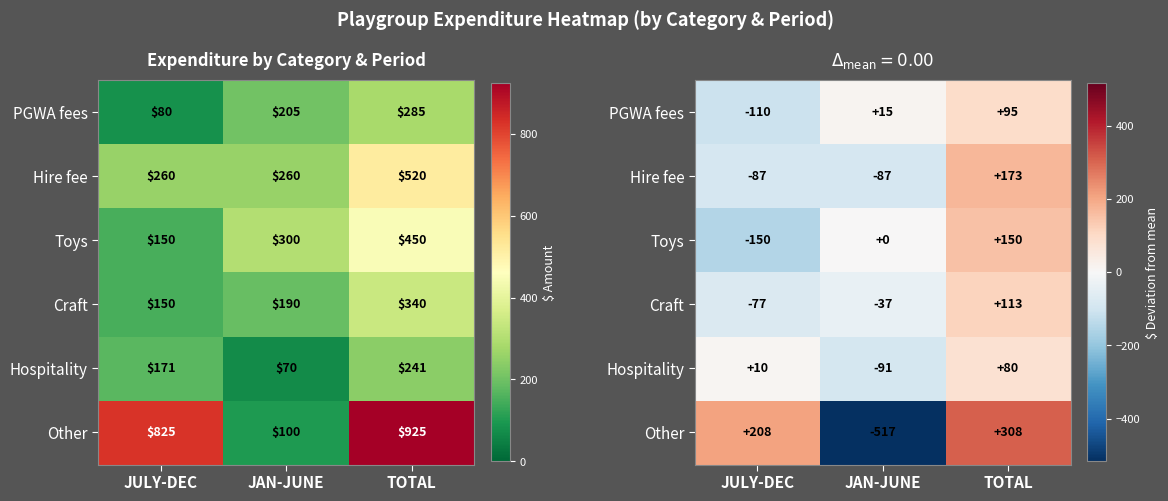

What is the sum of the Other values at JAN-JUNE and JULY-DEC?

-308.3